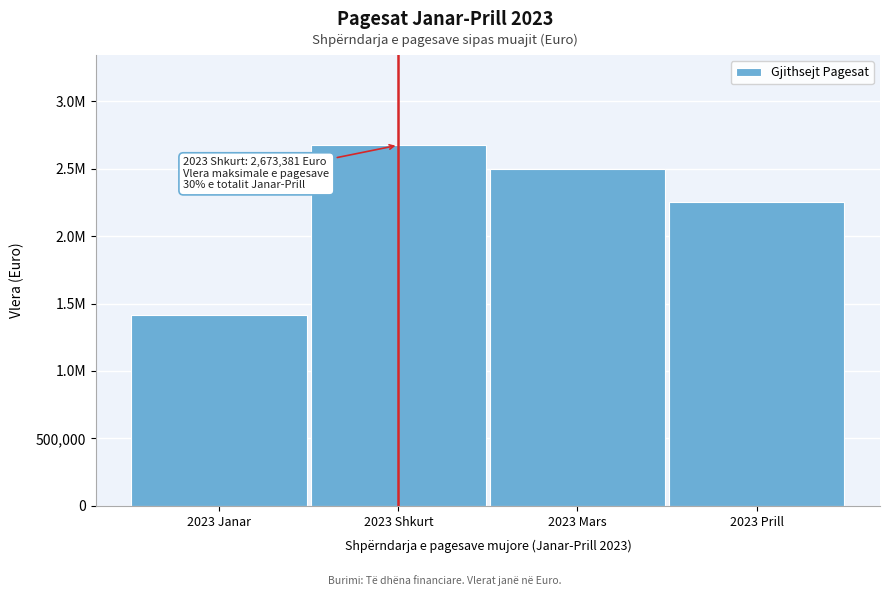

Are the bars horizontal?

No